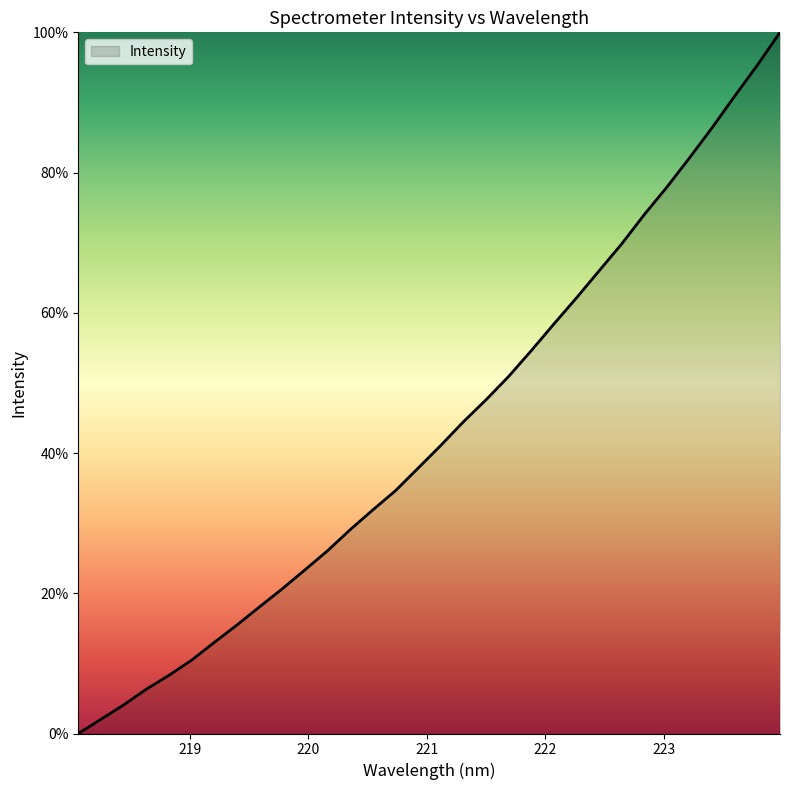

What is the greatest value displayed?

100.0